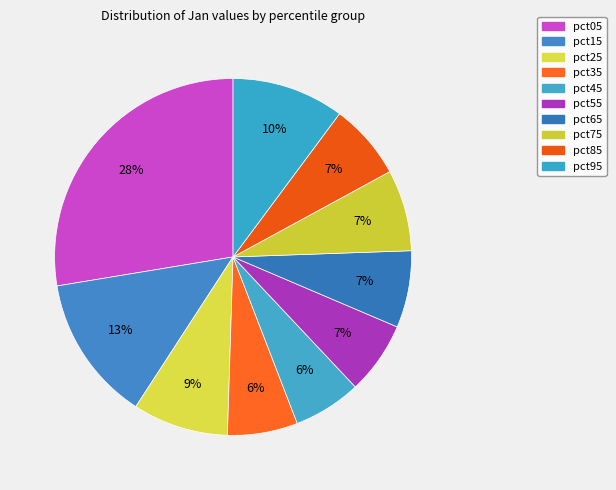

Is there a majority slice in this chart?

No